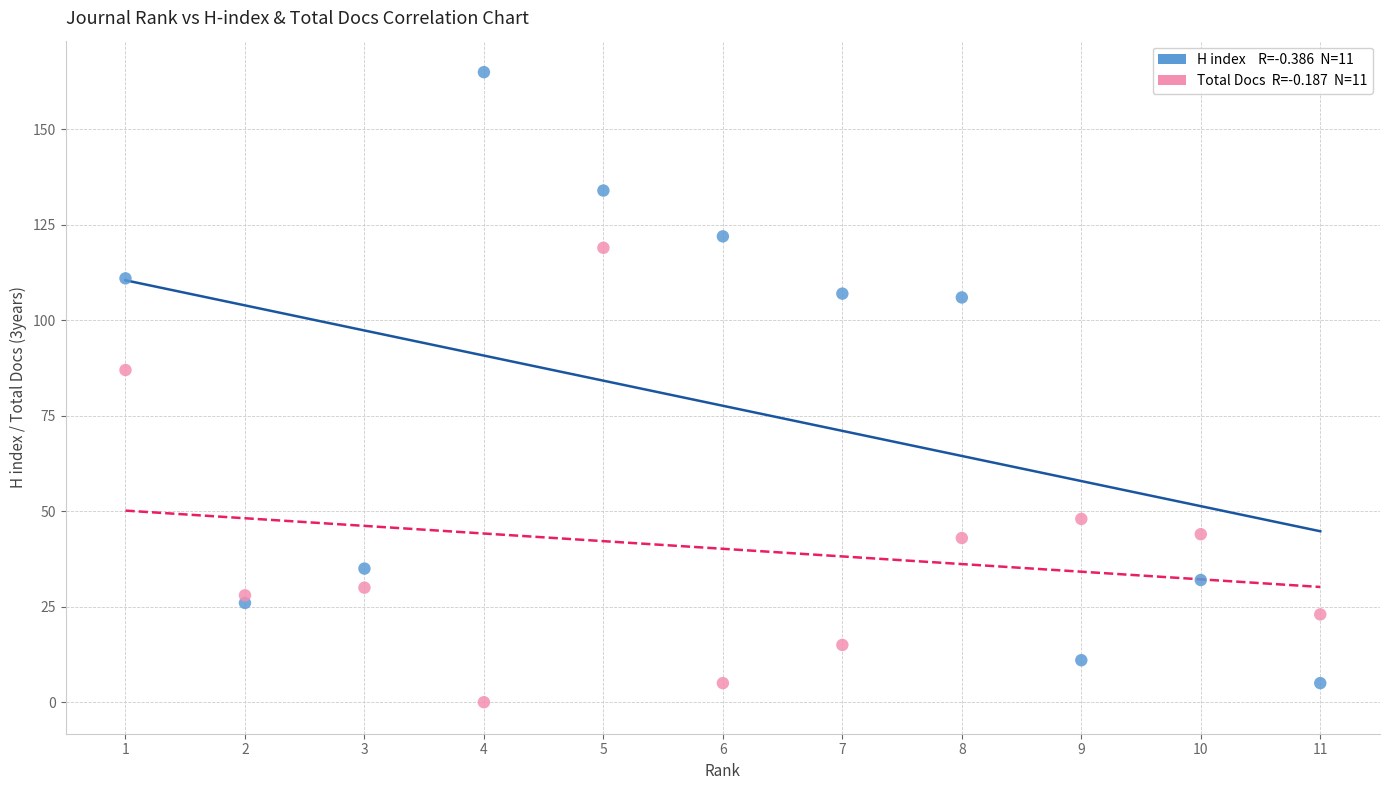

Across all data points, what is the range of Y values (max minus min)?

165